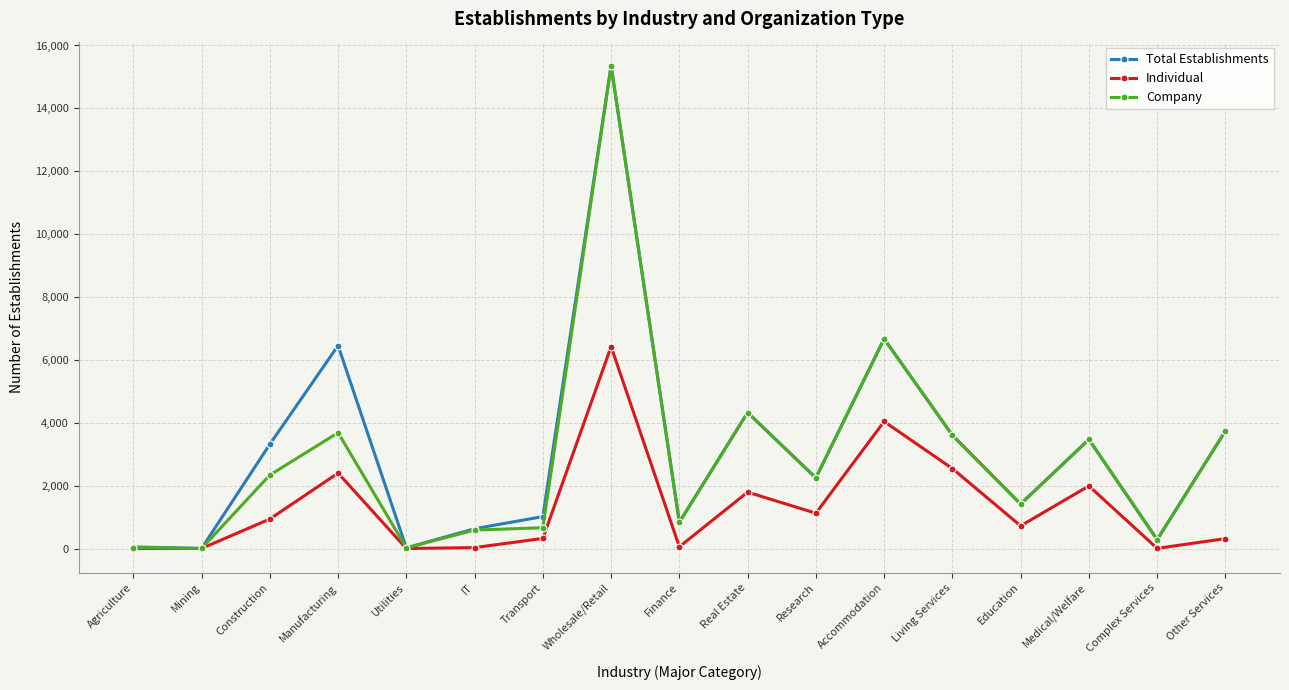

What is the label of the 6th point from the right?

Accommodation